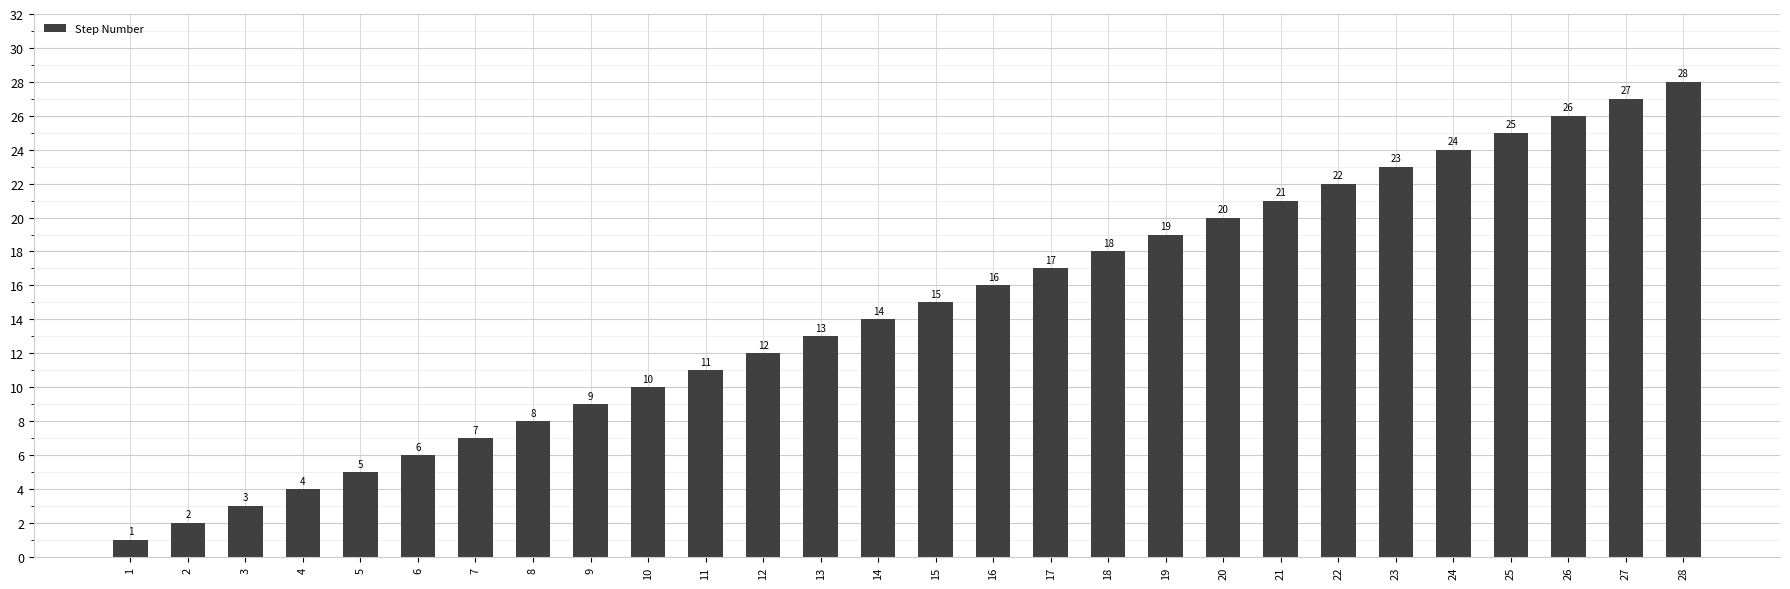

Rank the categories by value from highest to lowest.

28, 27, 26, 25, 24, 23, 22, 21, 20, 19, 18, 17, 16, 15, 14, 13, 12, 11, 10, 9, 8, 7, 6, 5, 4, 3, 2, 1